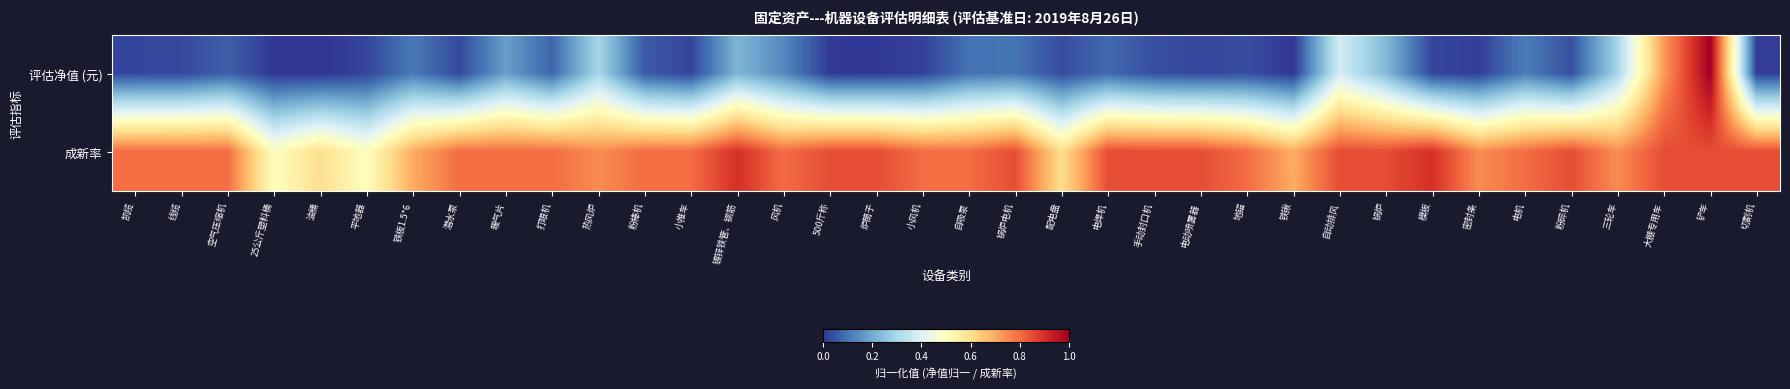

Which category has the lowest value across all series?

油桶